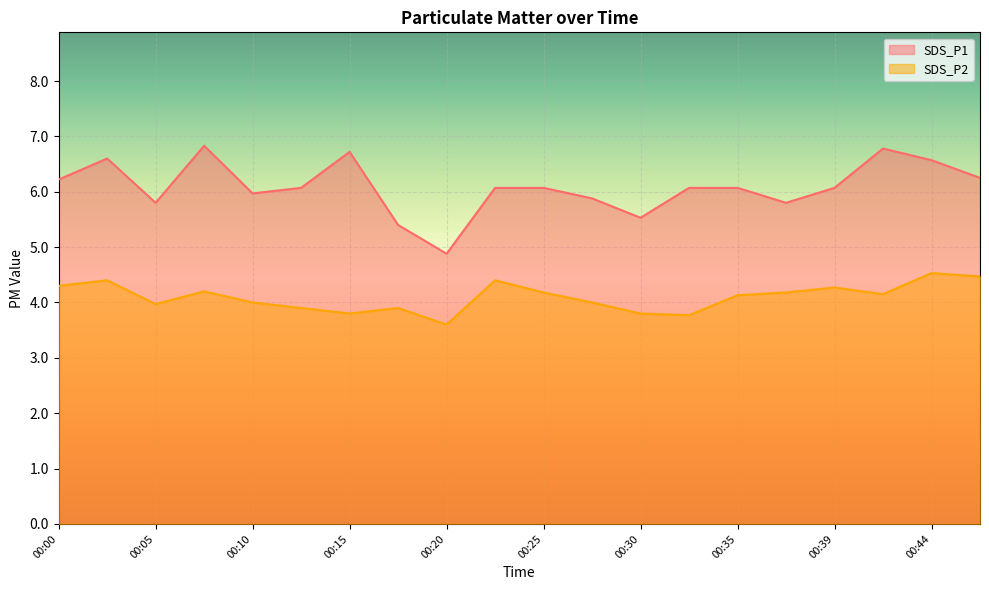

True or false: SDS_P2 and SDS_P1 intersect in this chart.

False